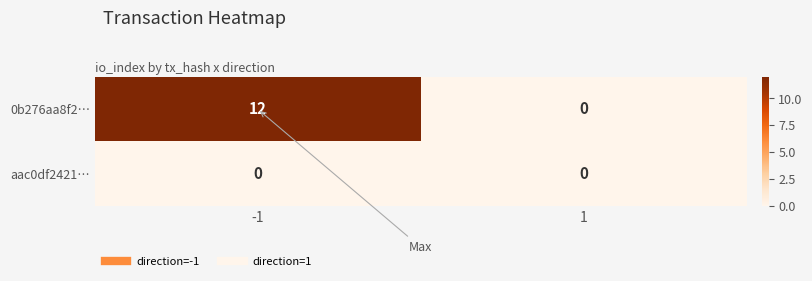

What is the average value of the 0b276aa8f2… series?

6